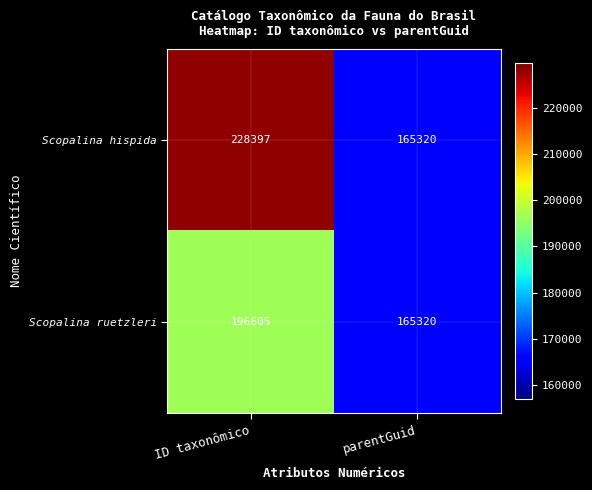

Which series has the largest total across all categories?

Scopalina hispida